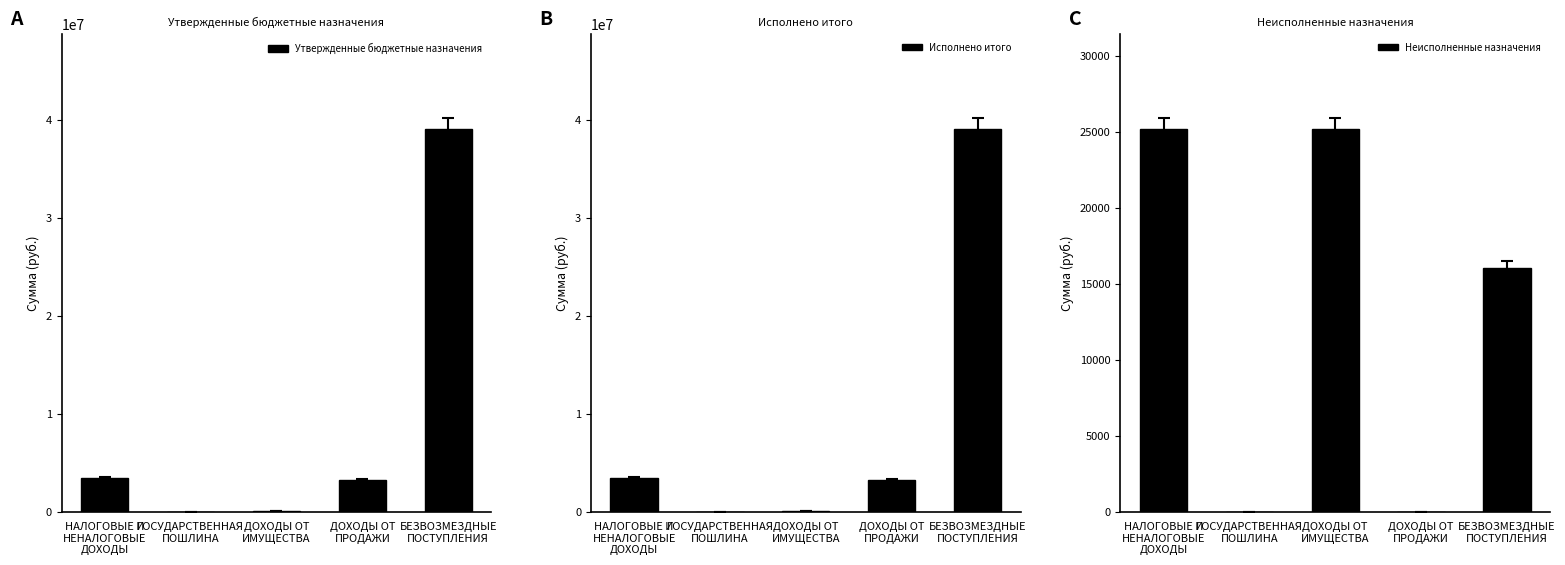

Which series changed the most between ДОХОДЫ ОТ
ПРОДАЖИ and БЕЗВОЗМЕЗДНЫЕ
ПОСТУПЛЕНИЯ?

Утвержденные бюджетные назначения